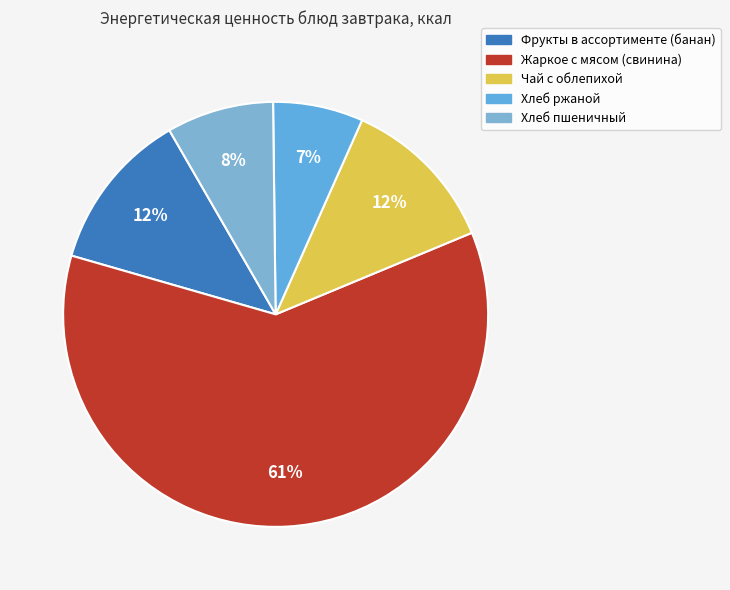

To the nearest percent, what is the combined percentage of Хлеб пшеничный and Фрукты в ассортименте (банан)?

20%